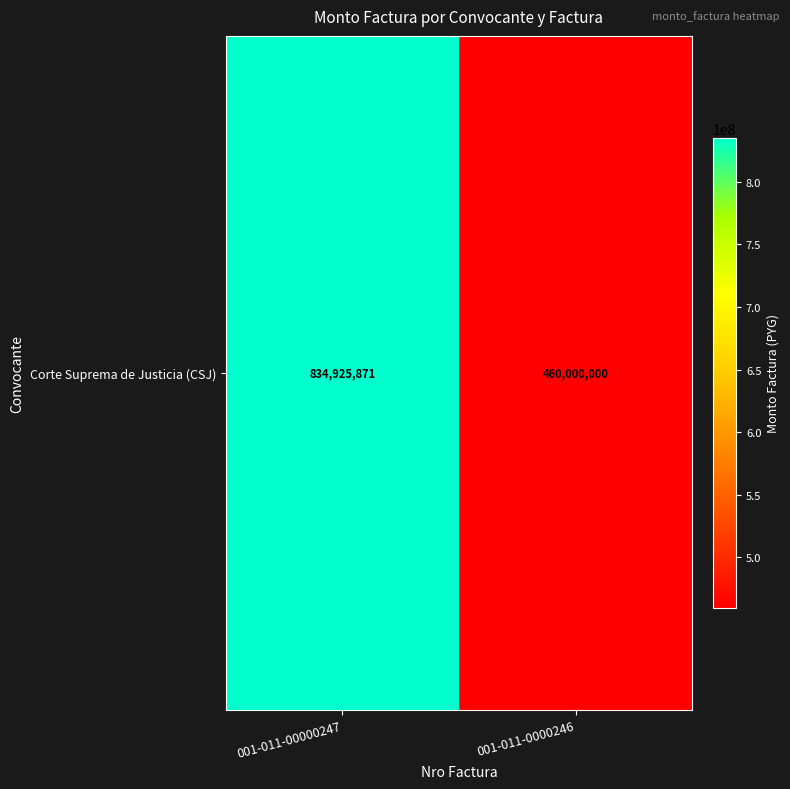

List the labels in order of value, largest first.

001-011-00000247, 001-011-0000246